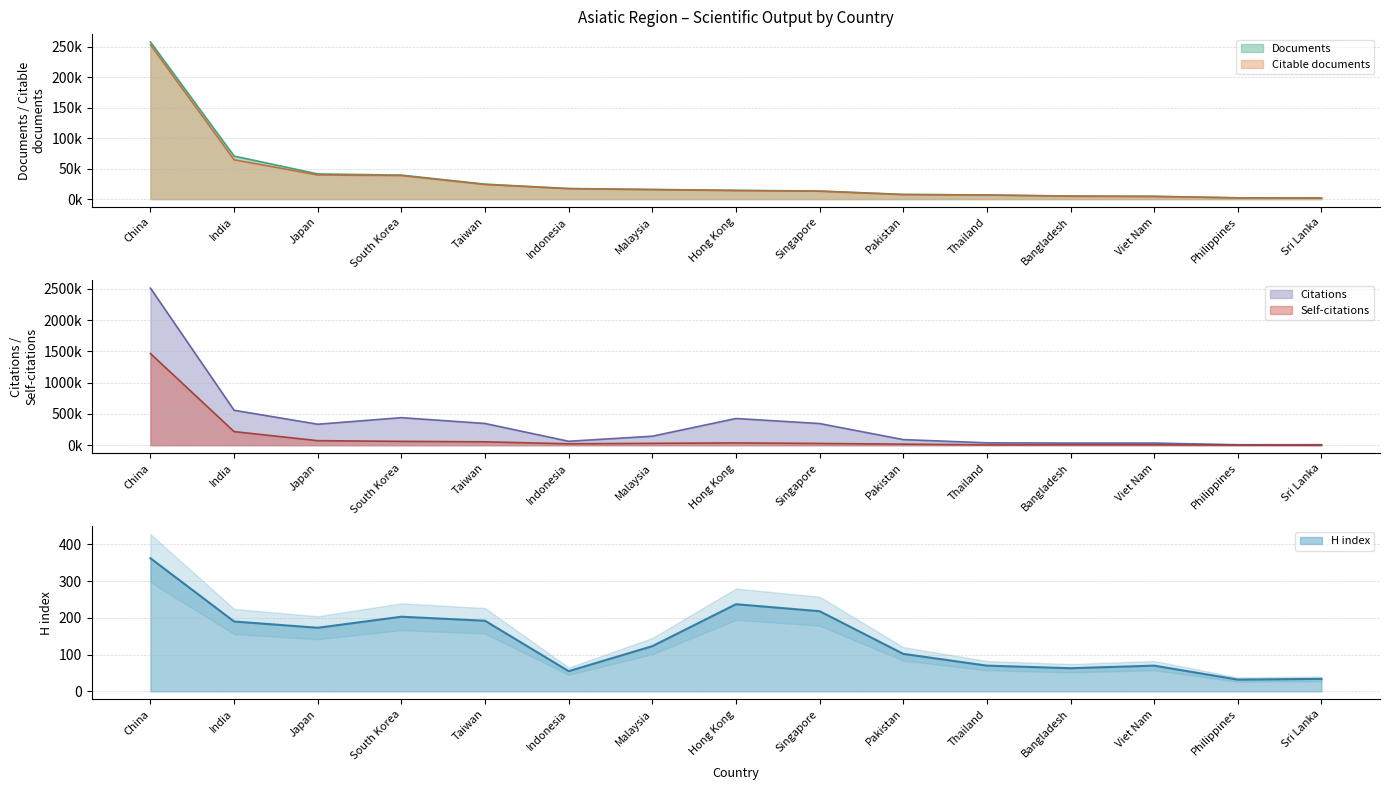

At which label does Documents first exceed 14366?

China